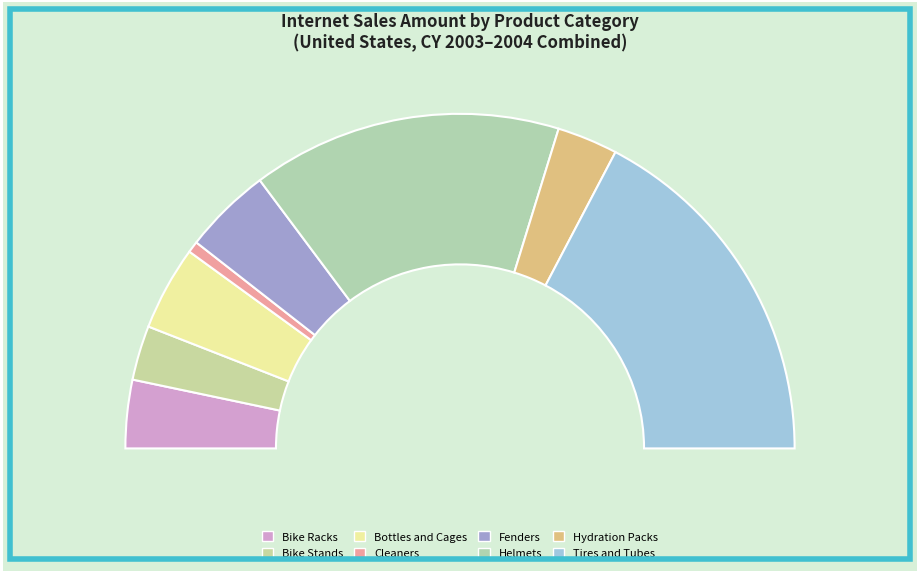

What is the smallest slice in the pie chart?

Cleaners